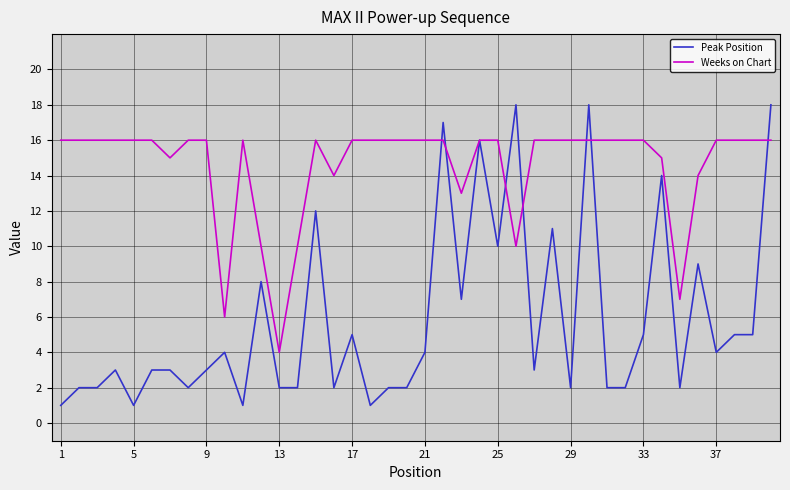

Rank the series by their maximum value, from lowest to highest.

Weeks on Chart, Peak Position